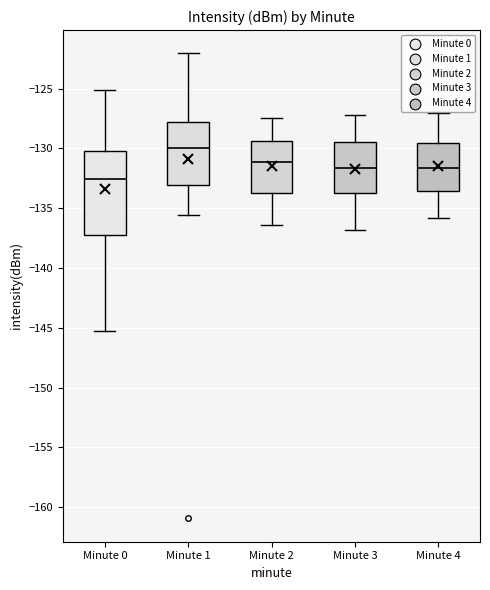

Which box's median line is the lowest?

Minute 0